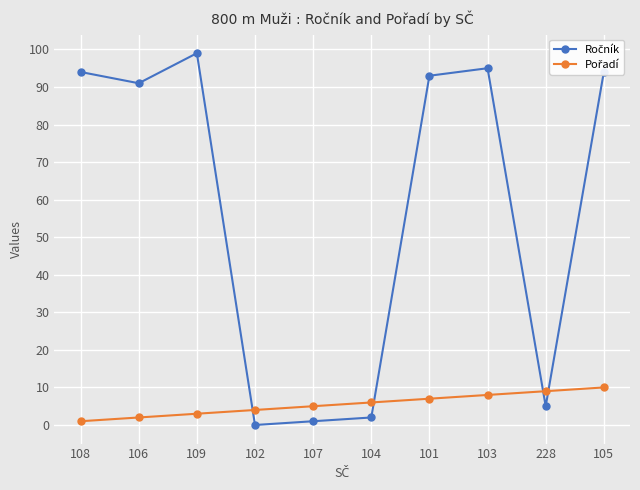

Count the number of categories in the chart.

10